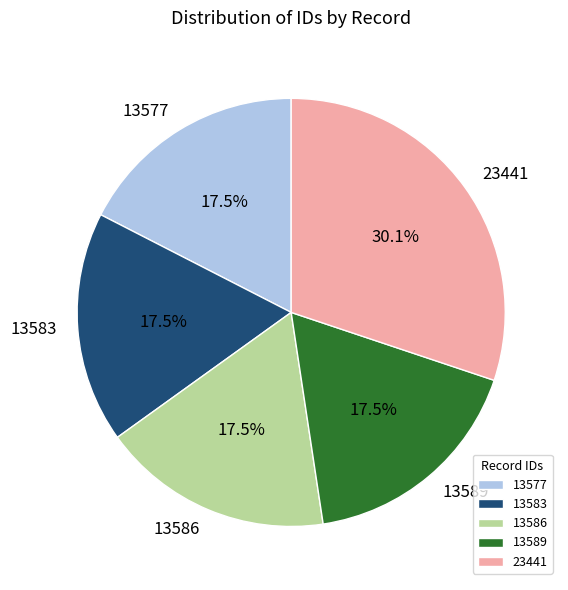

Which slice is the largest?

23441